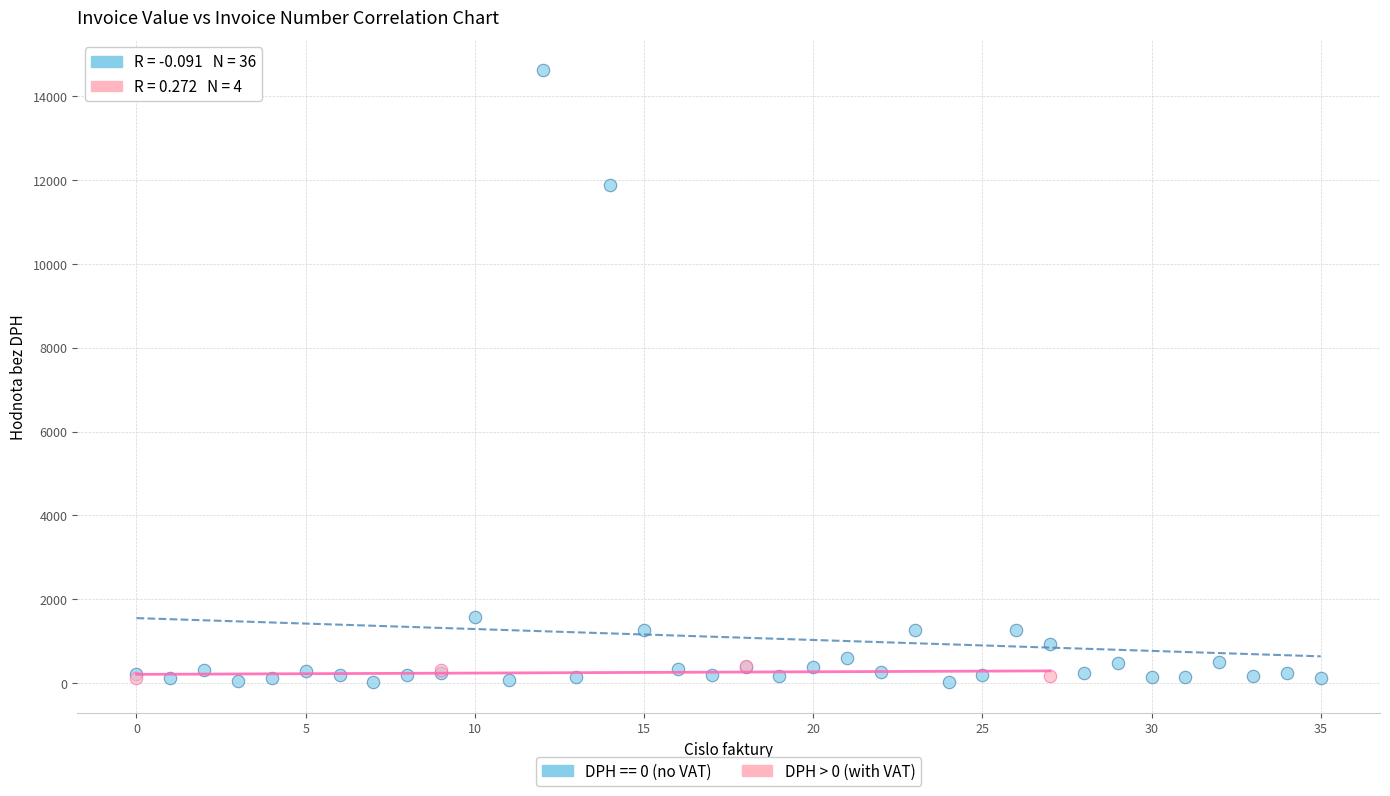

Which series has the widest spread of Y values?

DPH == 0 (no VAT)